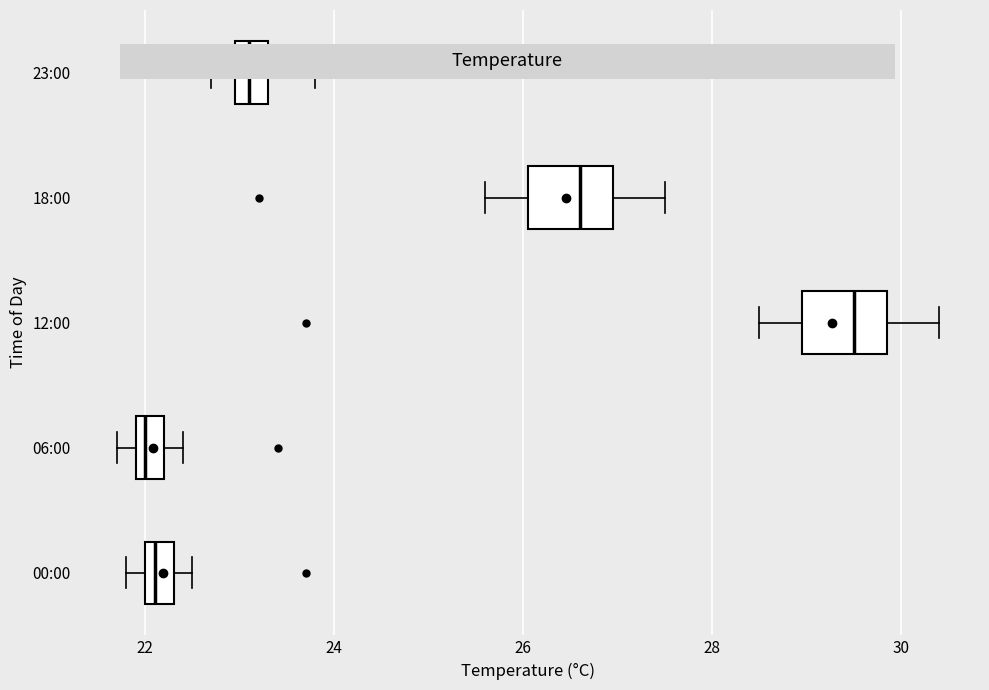

Reading bottom to top, read every box against the x-axis: the position of its median line, the range the box covers, and the ends of its whiskers. The values are not printed on the chart, so give them approximately, as read against the axis.

00:00: median 22.2, box 22.0 to 22.4, whiskers 21.8 to 22.6
06:00: median 22.0 (just right of the box's left edge), box 22.0 to 22.2, whiskers 21.8 to 22.4
12:00: median 29.6, box 29.0 to 29.8, whiskers 28.6 to 30.4
18:00: median 26.6, box 26.0 to 27.0, whiskers 25.6 to 27.6
23:00: median 23.2, box 23.0 to 23.4, whiskers 22.8 to 23.8